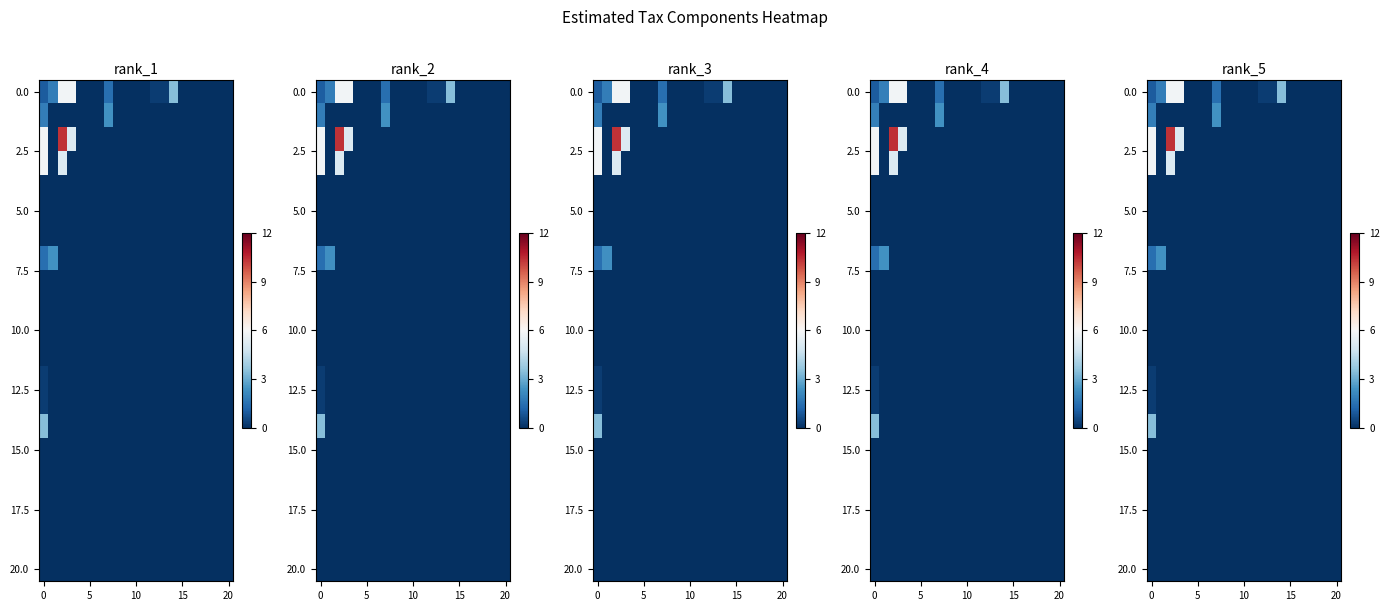

What is the total value across all series at 13?

0.4